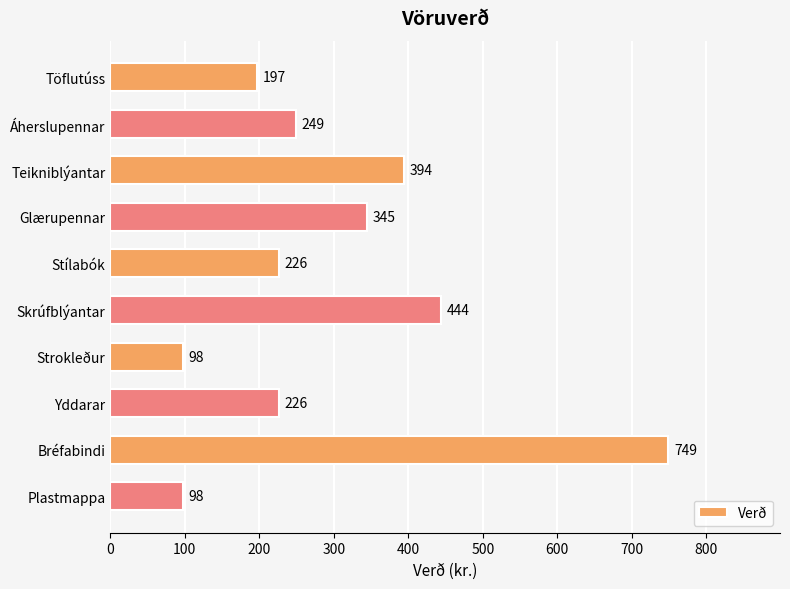

Reading top to bottom, transcribe all the data shown in this chart.

Töflutúss=197	Áherslupennar=249	Teikniblýantar=394	Glærupennar=345	Stílabók=226	Skrúfblýantar=444	Strokleður=98	Yddarar=226	Bréfabindi=749	Plastmappa=98